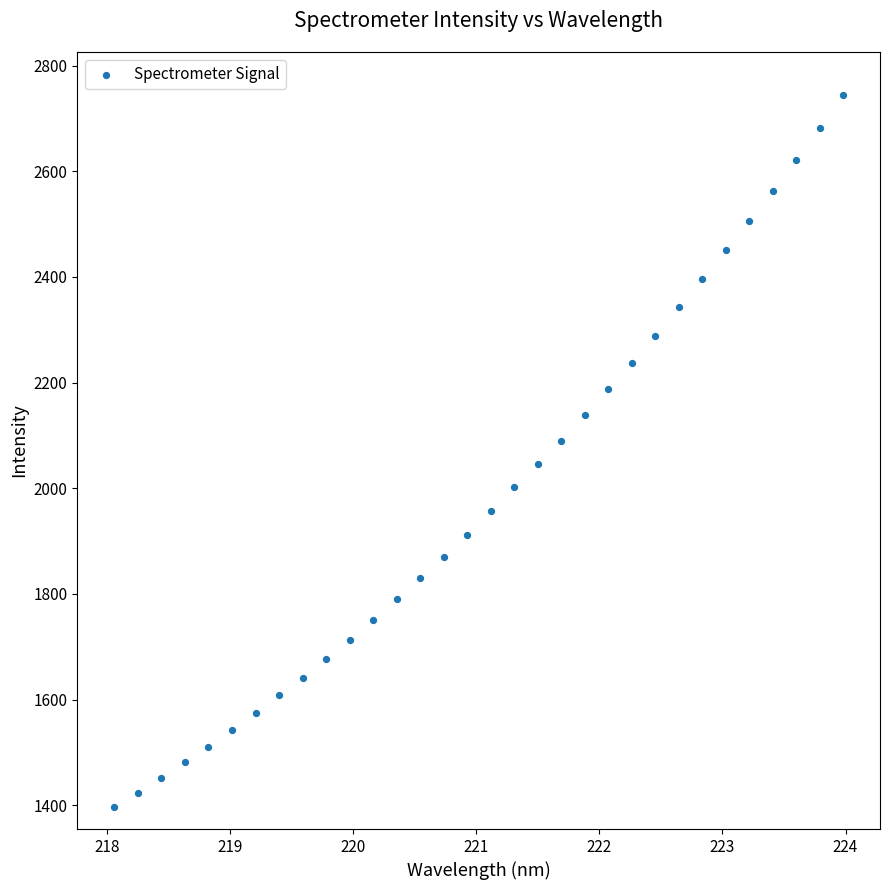

What is the range of Y values (max minus min)?

1346.5